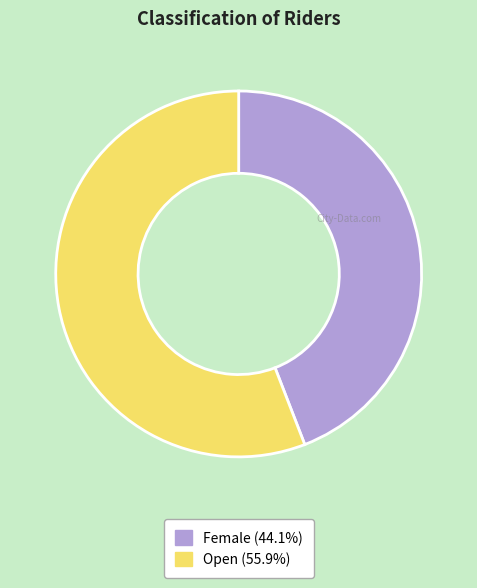

How many slices are in this pie chart?

2